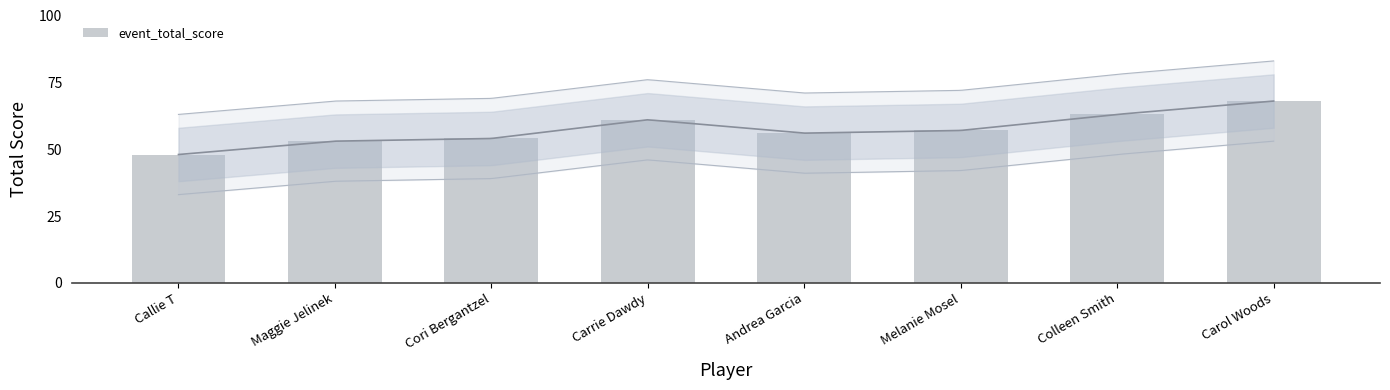

Between Callie T and Colleen Smith, which is larger?

Colleen Smith